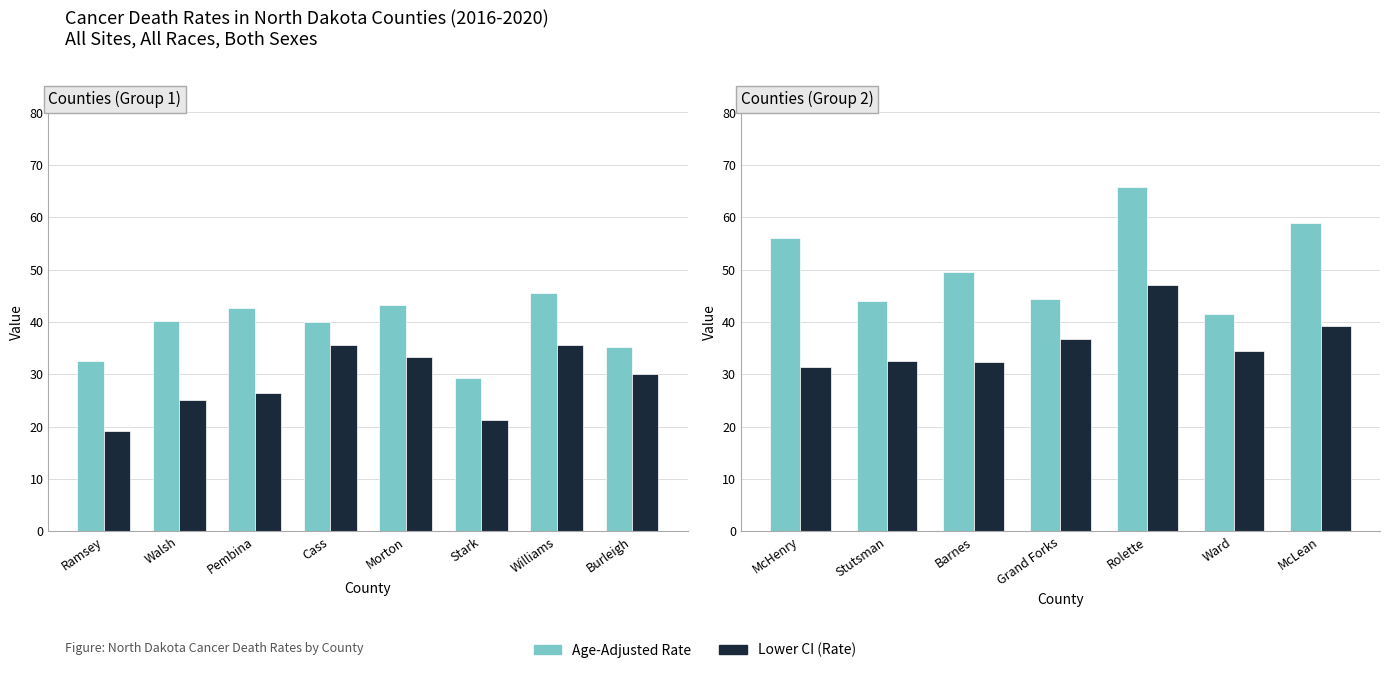

At which label does Lower CI (Rate) first exceed 34?

Grand Forks